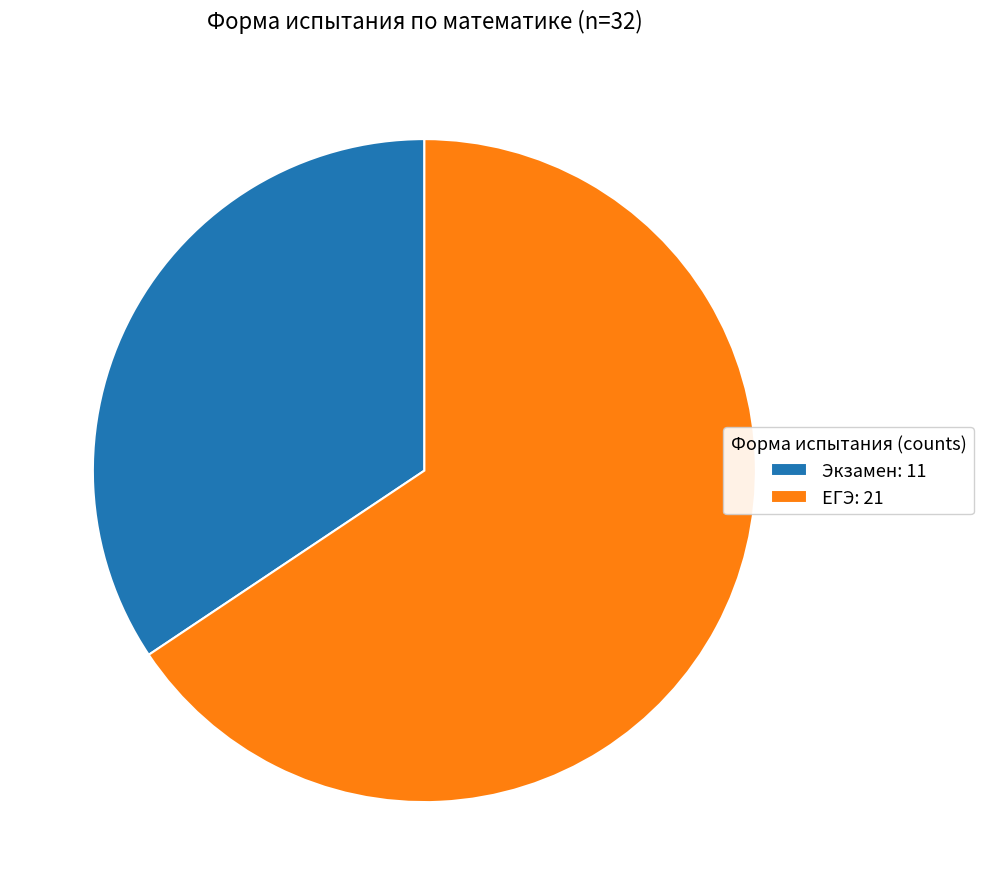

What is the ratio of the value at Экзамен to the value at ЕГЭ?

0.5